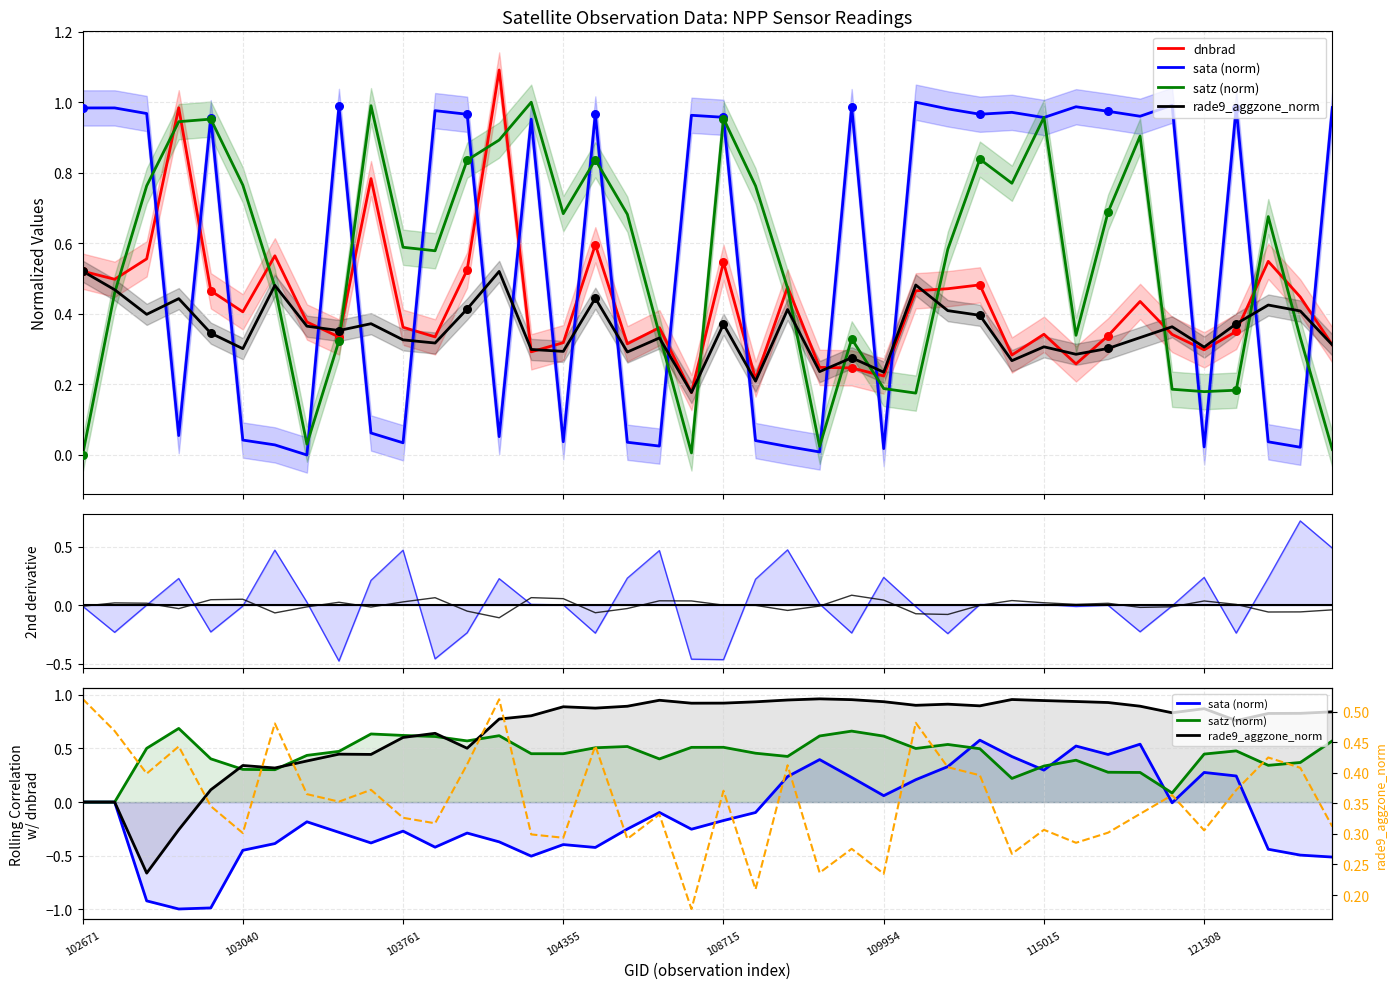

Which series reaches the minimum Y coordinate?

sata